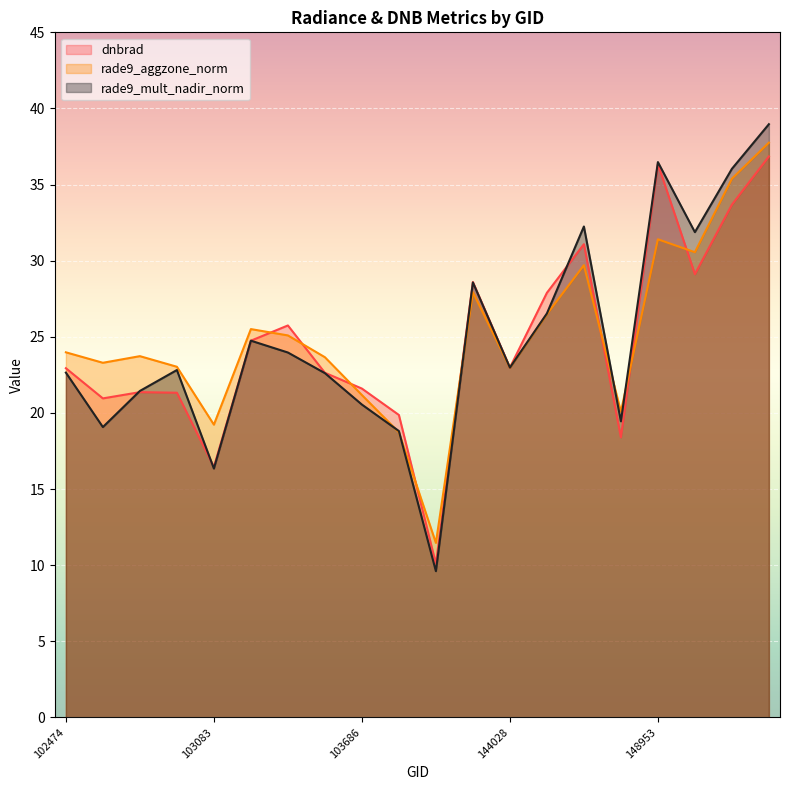

Which series has the widest spread of values?

rade9_mult_nadir_norm